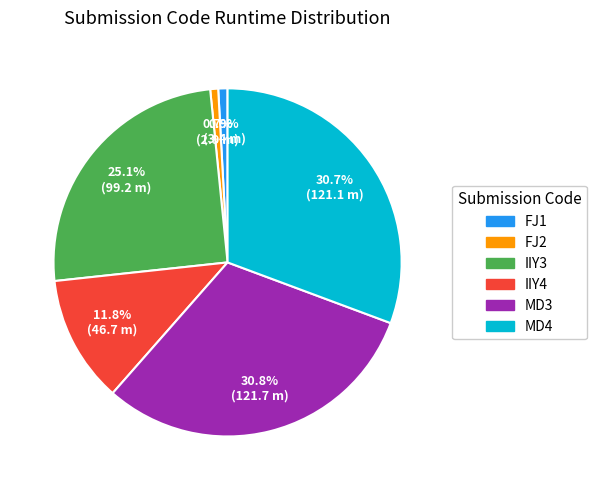

Between IIY4 and FJ2, which is larger?

IIY4